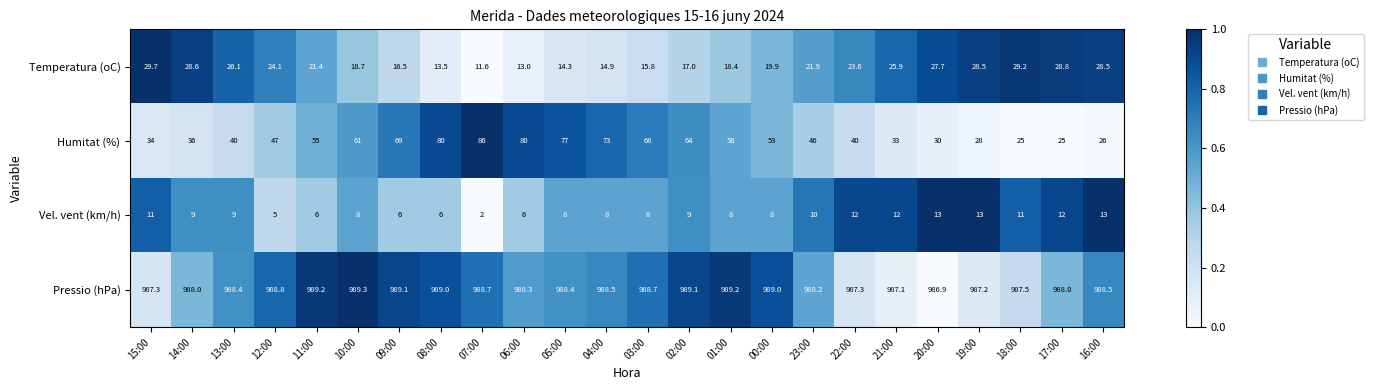

How many distinct data groups are displayed?

4